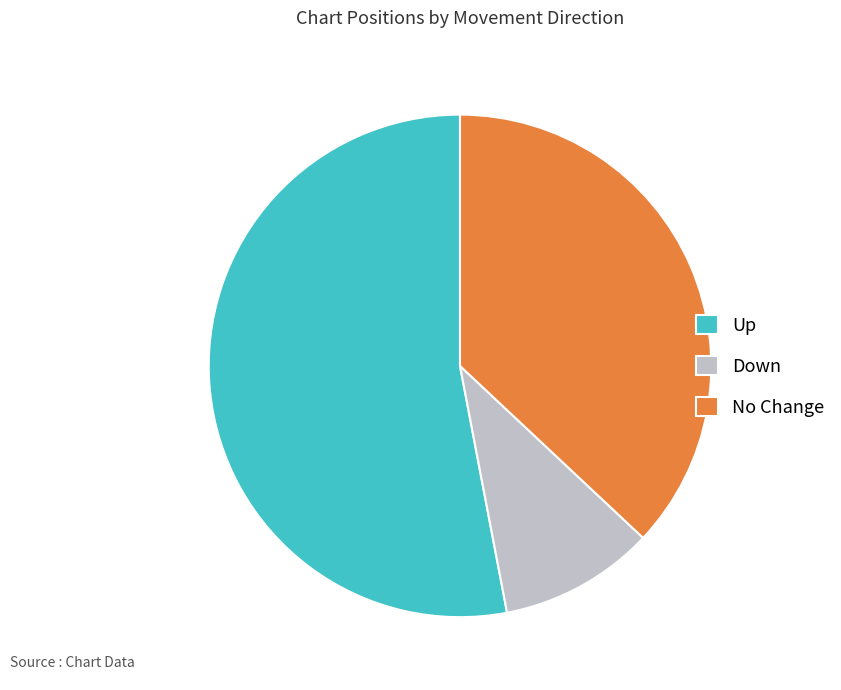

How many segments does this pie chart have?

3